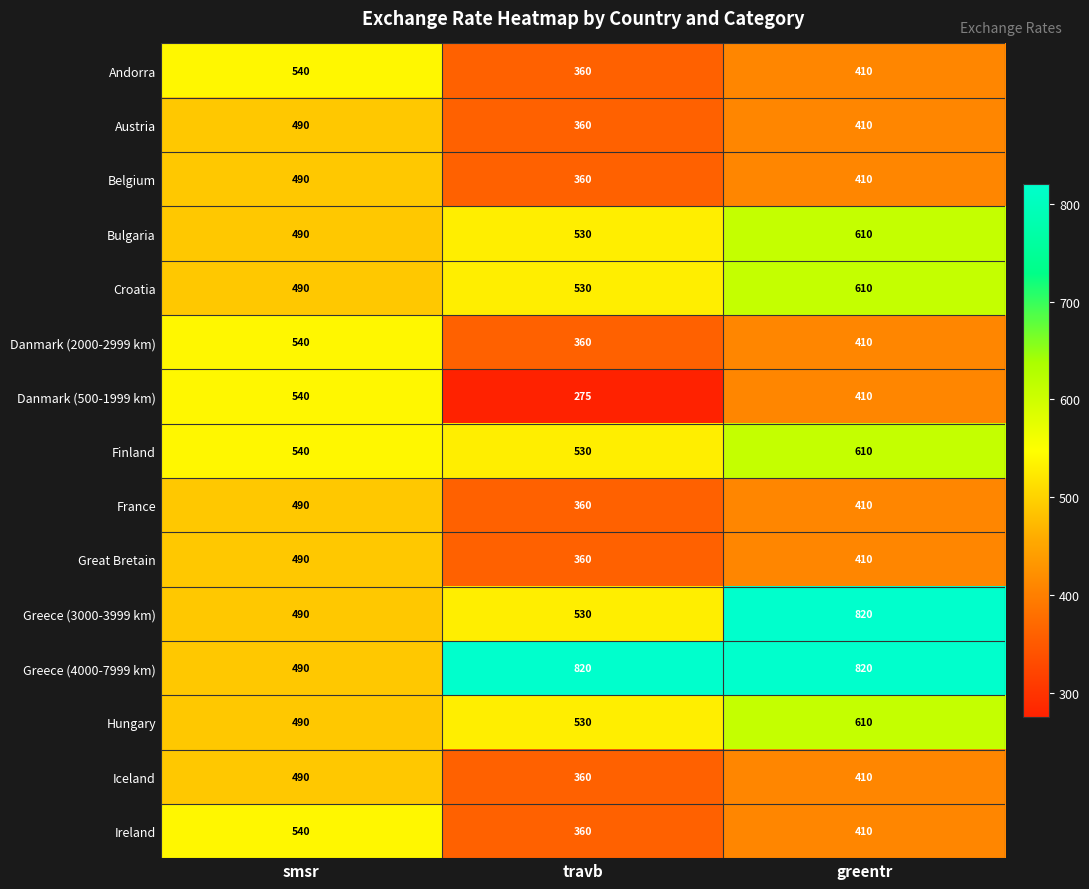

Which category has the highest value in the Croatia series?

greentr